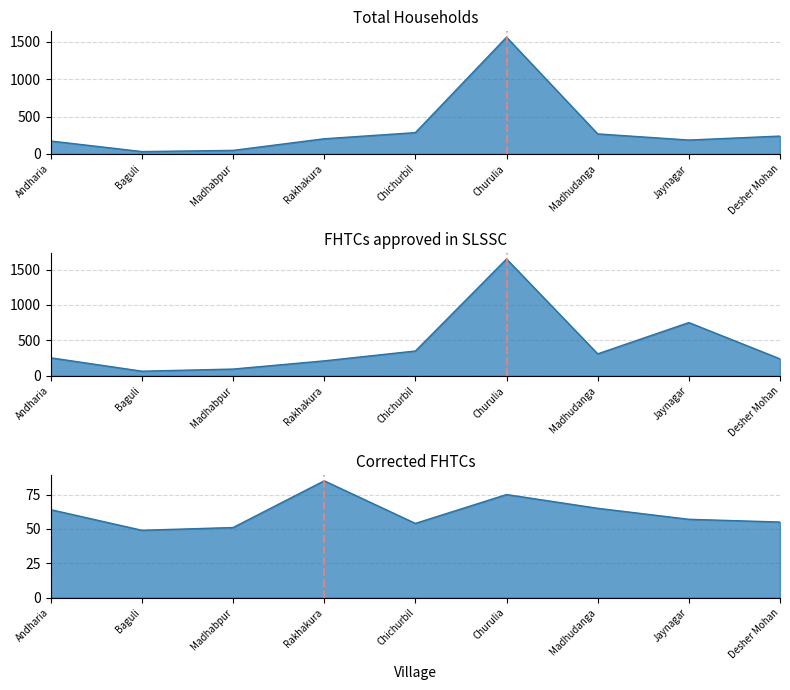

What is the maximum value for Corrected FHTCs?

85